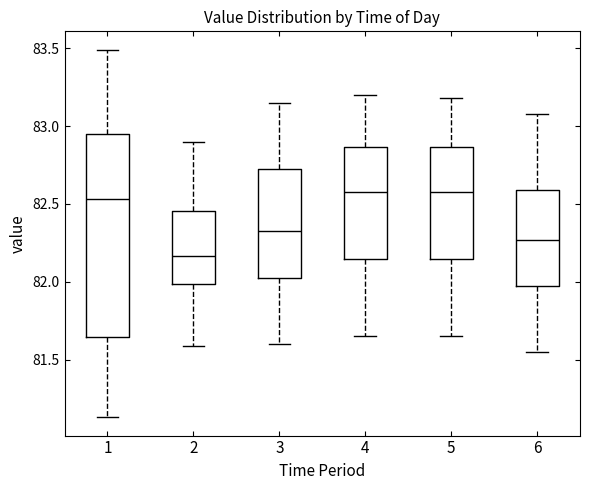

Where does the lower whisker of the box at x = 5 end on the y-axis? The values are not printed on the chart, so give them approximately, as read against the axis.

81.65